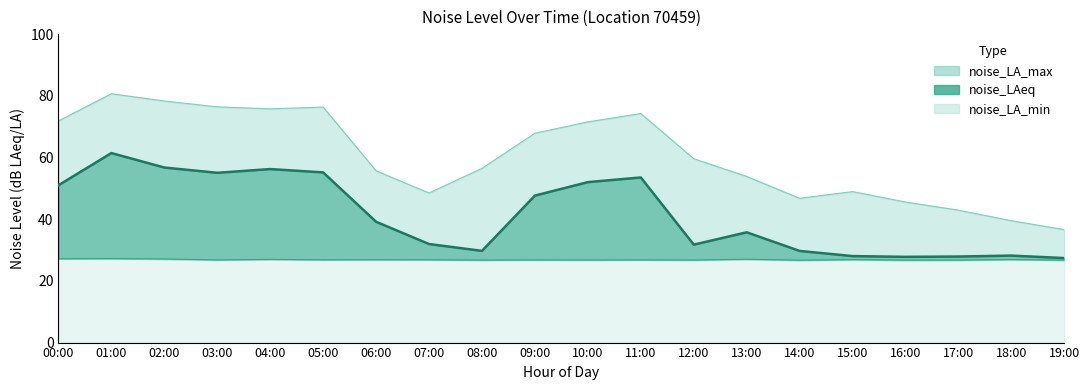

Reading left to right, extract all data points from this chart.

noise_LA_max: 00:00=71.9	01:00=80.7	02:00=78.3	03:00=76.4	04:00=75.8	05:00=76.3	06:00=55.7	07:00=48.5	08:00=56.5	09:00=67.9	10:00=71.5	11:00=74.3	12:00=59.6	13:00=53.9	14:00=46.8	15:00=49.0	16:00=45.6	17:00=42.9	18:00=39.5	19:00=36.6
noise_LAeq: 00:00=51.0	01:00=61.4	02:00=56.8	03:00=55.0	04:00=56.2	05:00=55.2	06:00=39.2	07:00=31.9	08:00=29.7	09:00=47.6	10:00=52.0	11:00=53.5	12:00=31.8	13:00=35.8	14:00=29.7	15:00=28.0	16:00=27.8	17:00=27.9	18:00=28.2	19:00=27.4
noise_LA_min: 00:00=27.2	01:00=27.2	02:00=27.1	03:00=26.8	04:00=27.0	05:00=26.8	06:00=26.9	07:00=26.8	08:00=26.8	09:00=26.8	10:00=26.8	11:00=26.8	12:00=26.8	13:00=27.0	14:00=26.7	15:00=26.9	16:00=26.7	17:00=26.7	18:00=26.9	19:00=26.7